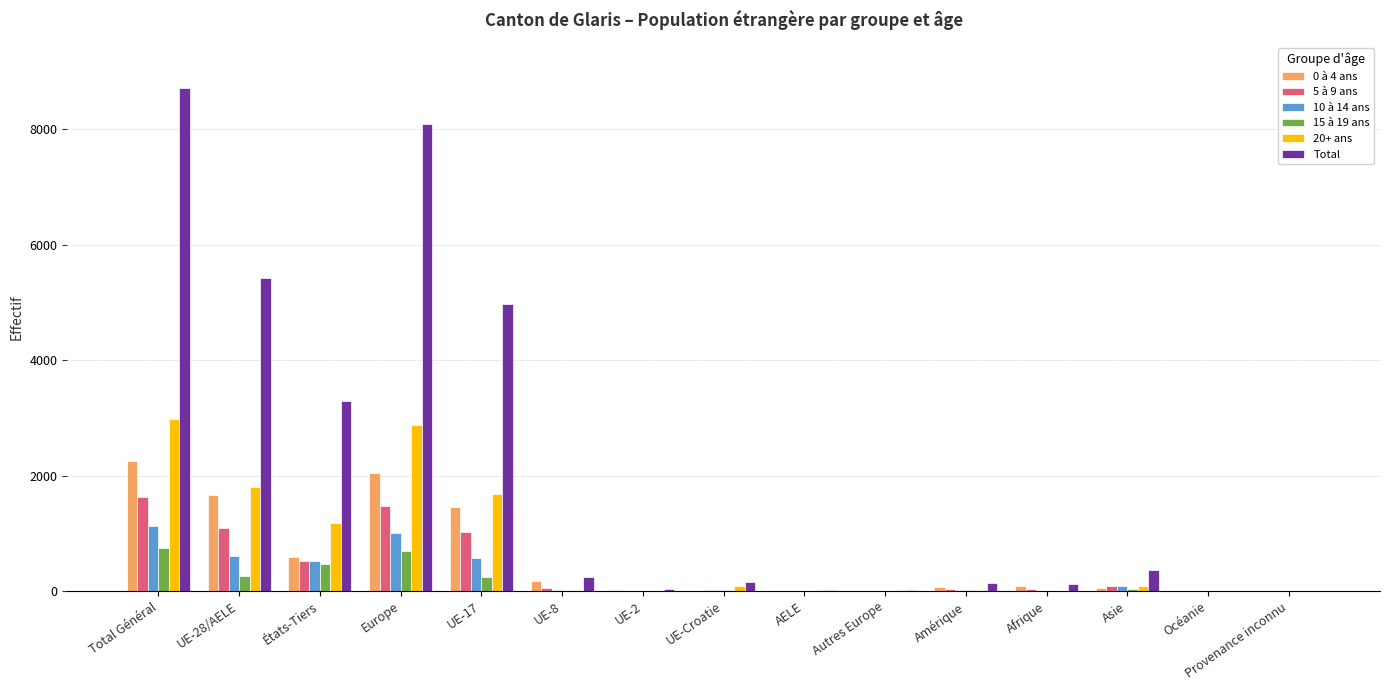

Between UE-28/AELE and Provenance inconnu, which series saw the biggest shift?

Total